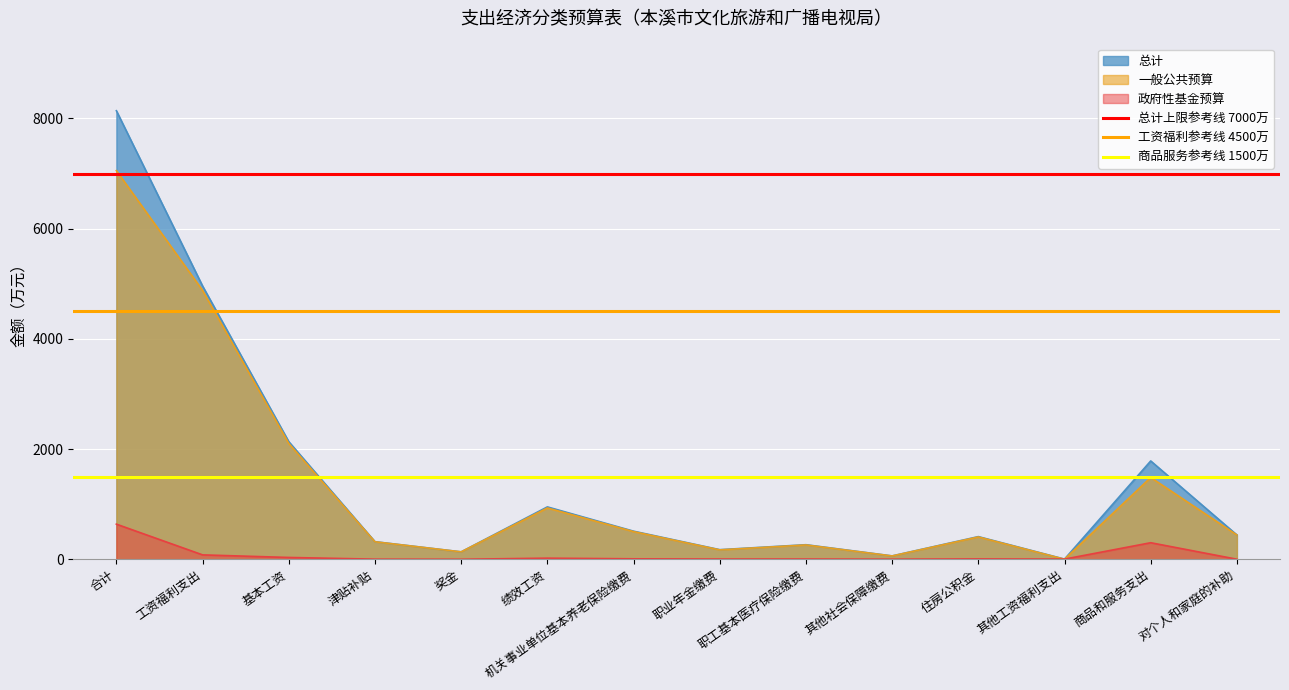

What is the highest value of the 一般公共预算 series?

7052.7